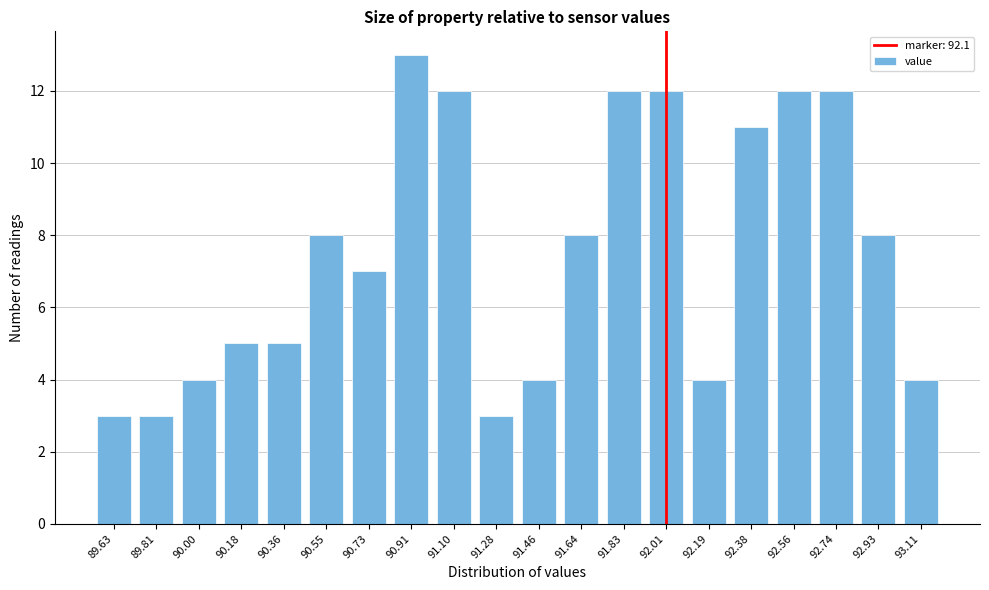

Reading left to right, extract all data points from this chart.

3	3	4	5	5	8	7	13	12	3	4	8	12	12	4	11	12	12	8	4